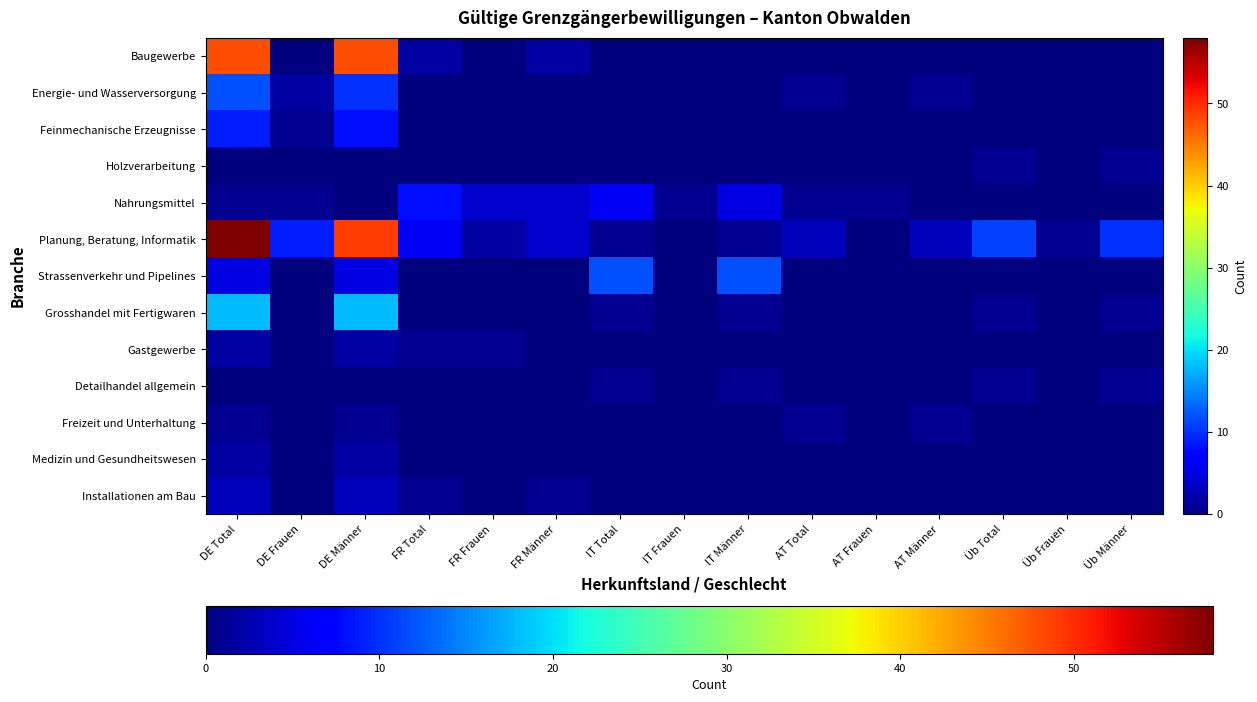

At how many categories does at least one series exceed 21?

2